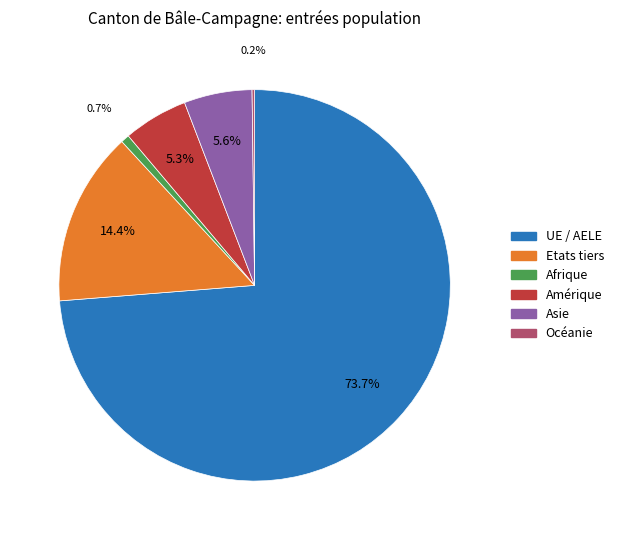

Which has a higher value, UE / AELE or Asie?

UE / AELE